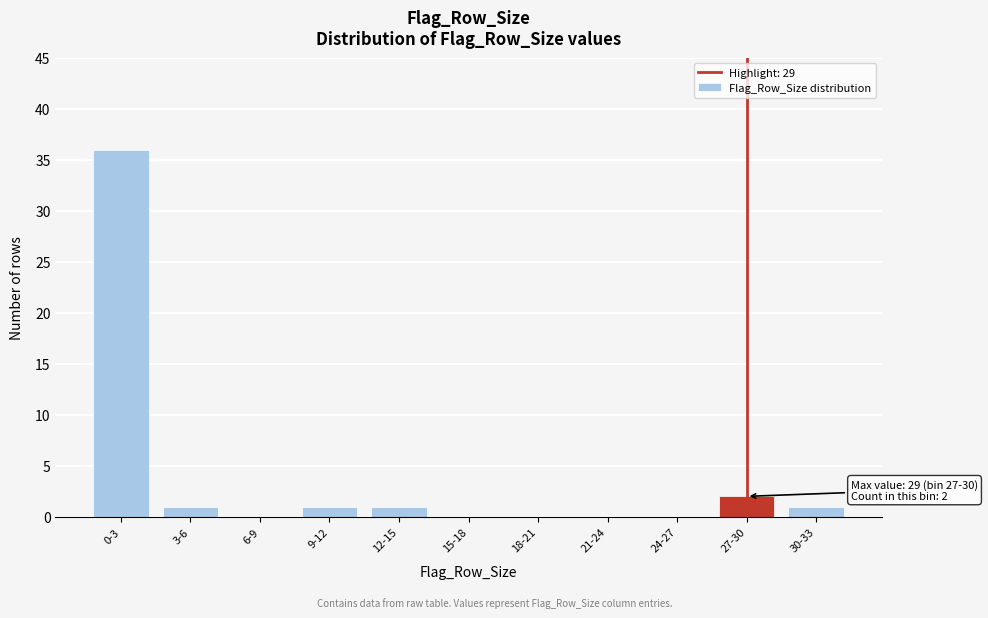

Reading right to left, transcribe all the data shown in this chart.

30-33=1	27-30=2	24-27=0	21-24=0	18-21=0	15-18=0	12-15=1	9-12=1	6-9=0	3-6=1	0-3=36